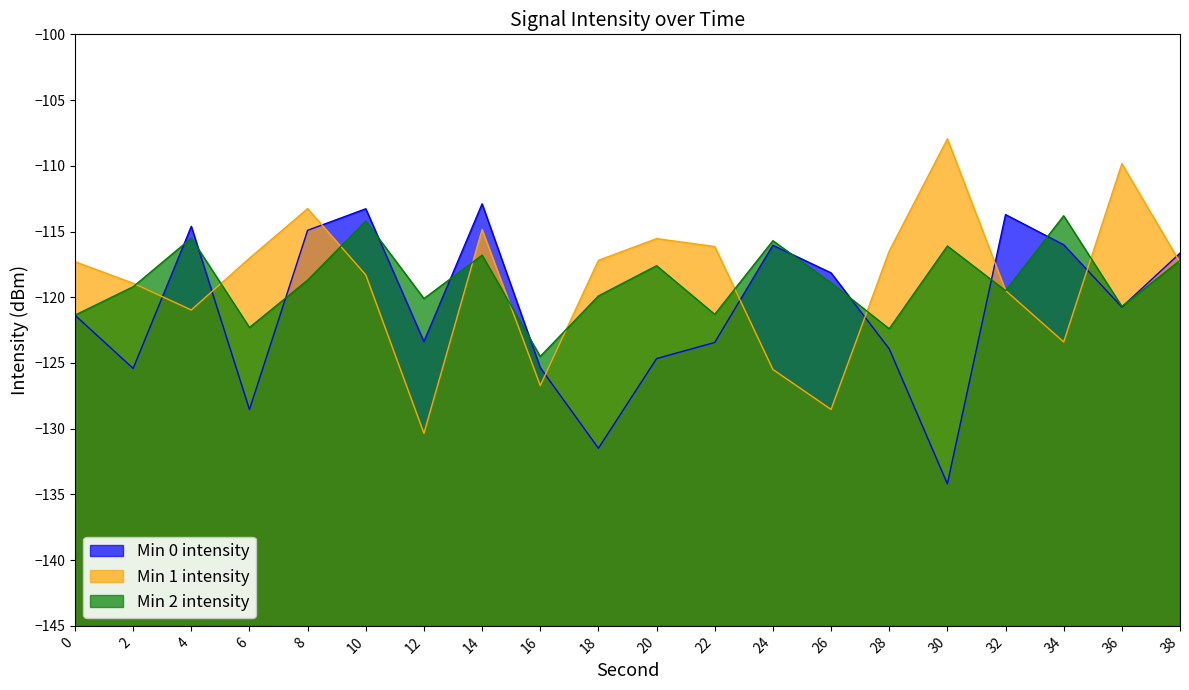

In Min 0 intensity, how many points are lower than both neighbors (excluding endpoints)?

6